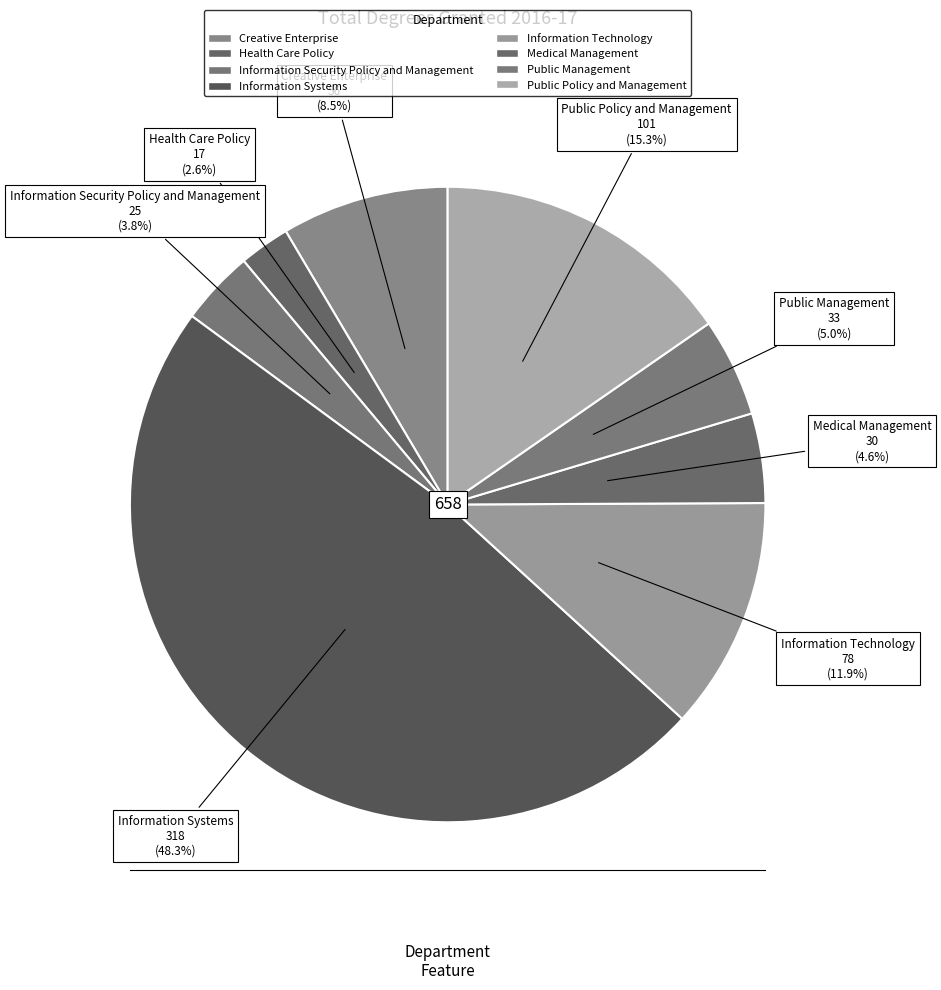

Count the number of slices in the pie.

8